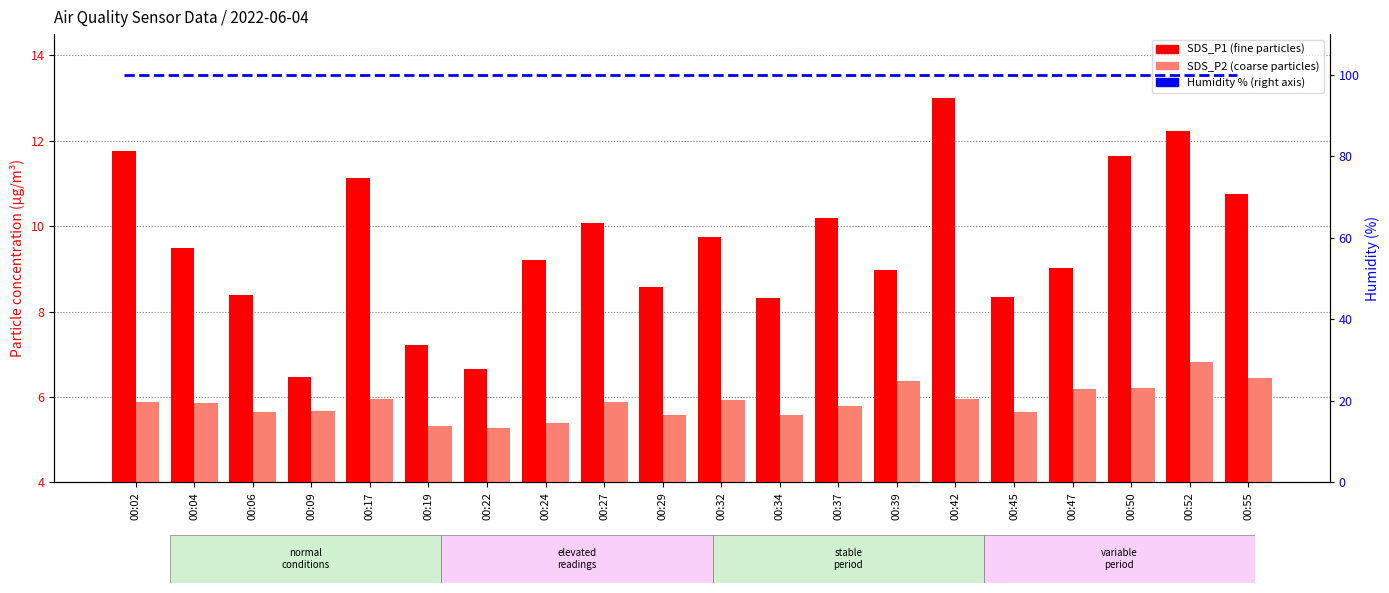

Which series changed the most between 00:02 and 00:42?

SDS_P1